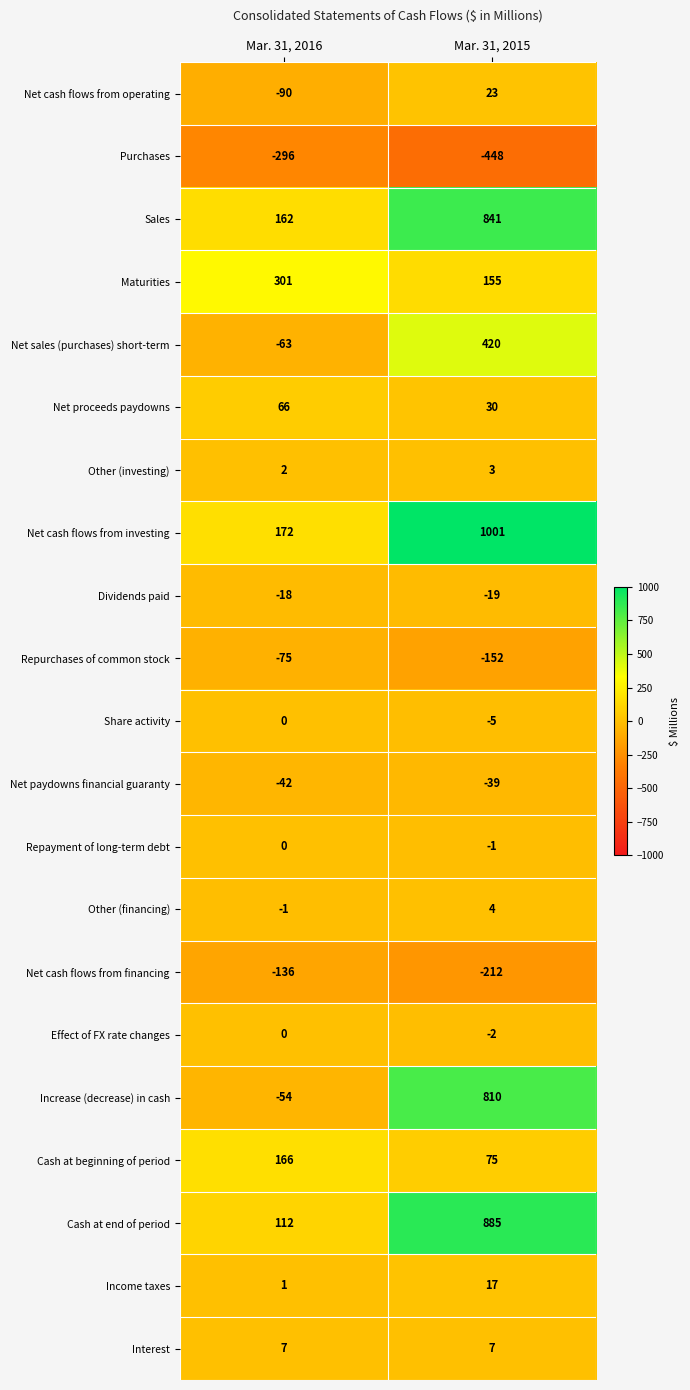

At which label does Effect of FX rate changes reach its minimum?

Mar. 31, 2015